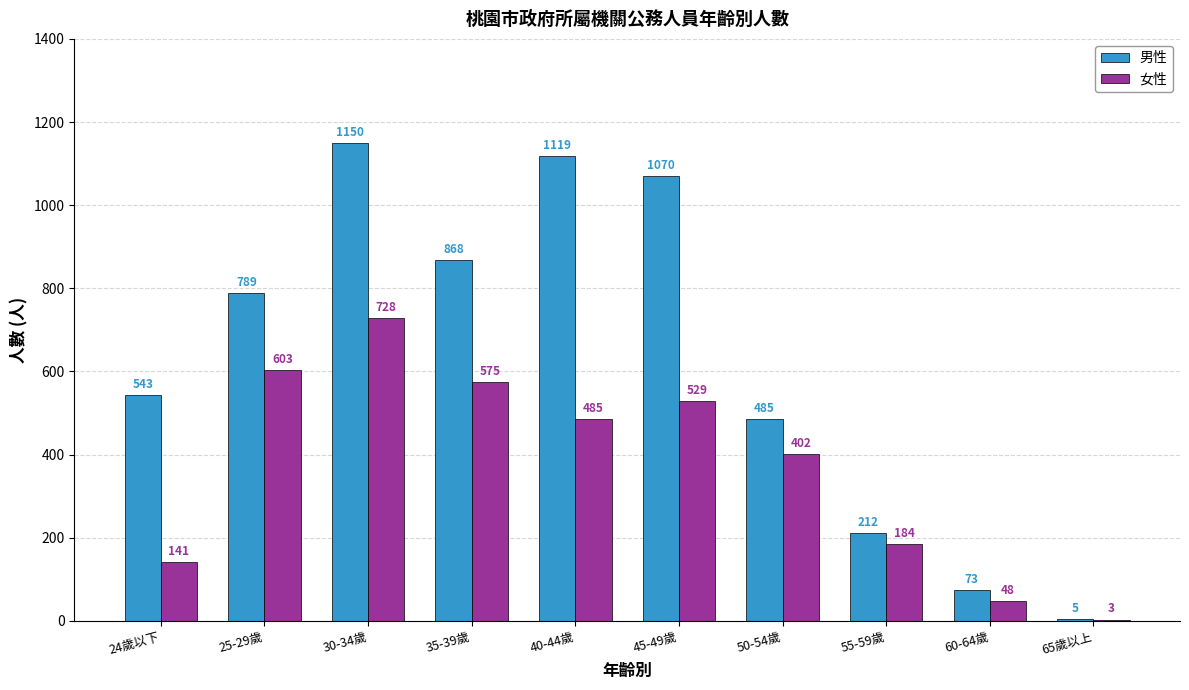

How many categories are shown in the chart?

10